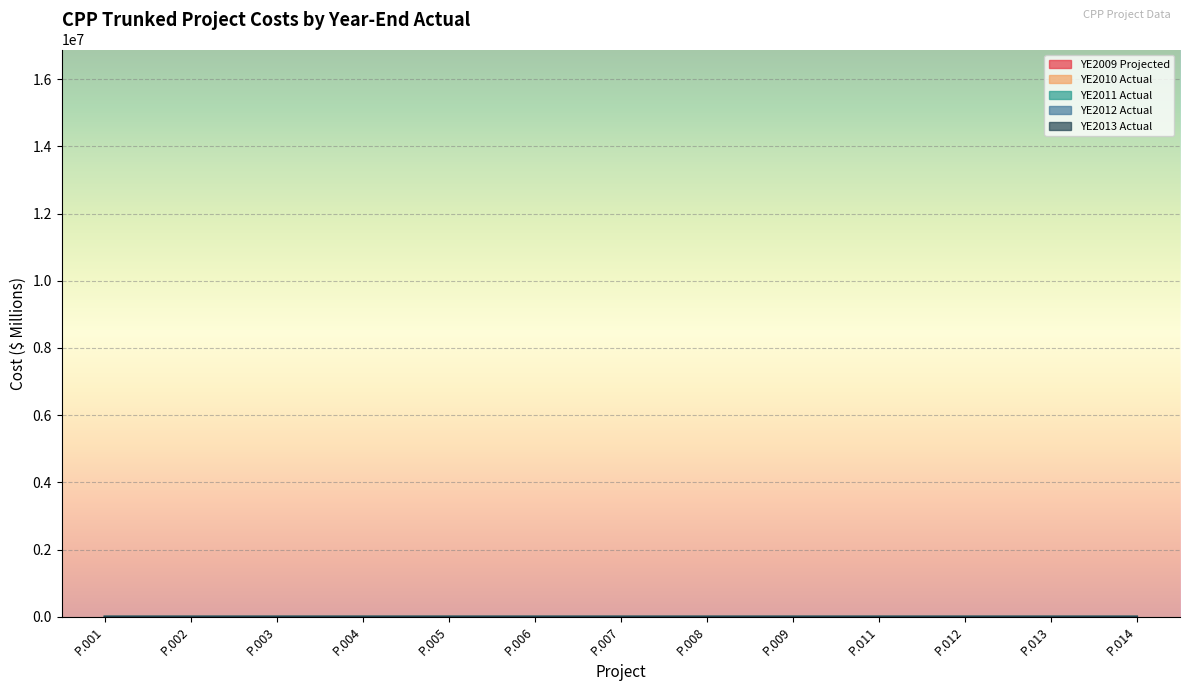

What is the value of the YE2012 Actual point at the 4th from the left?

58.5